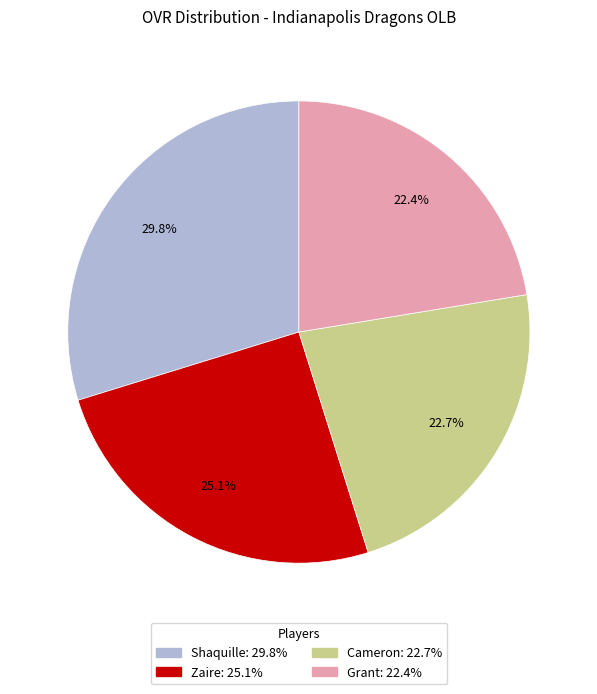

Does Shaquille account for over 50% of the chart?

No